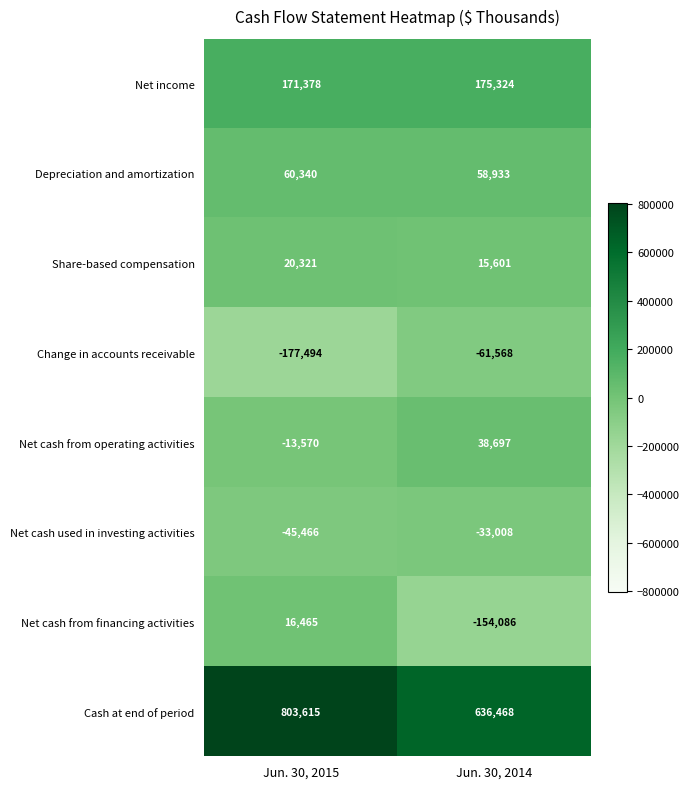

How many values in the Depreciation and amortization series are below 60340?

1